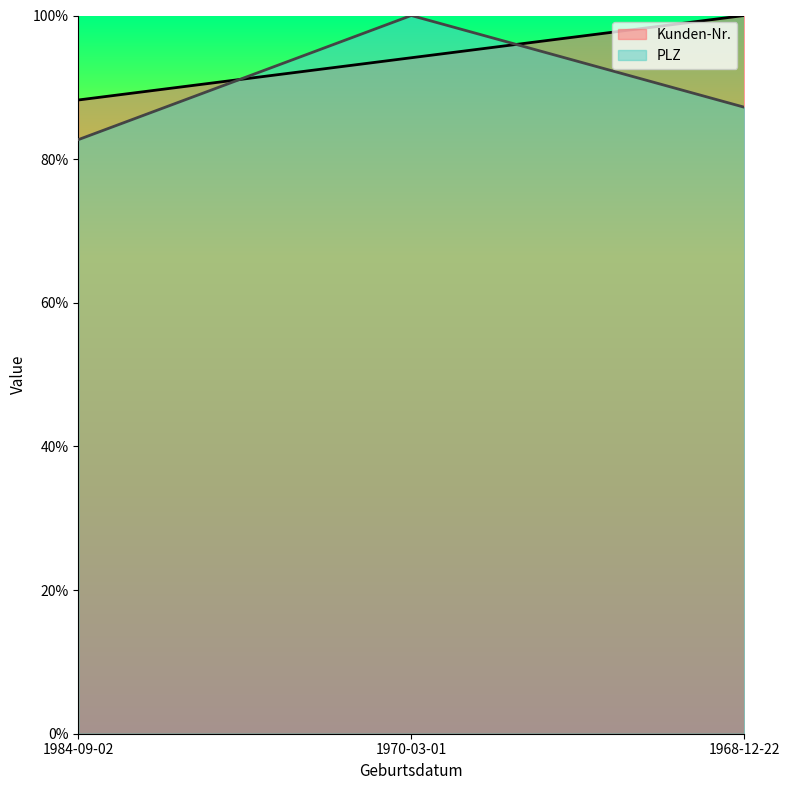

Is the value of Kunden-Nr. at 1984-09-02 greater than the value of PLZ at 1968-12-22?

Yes